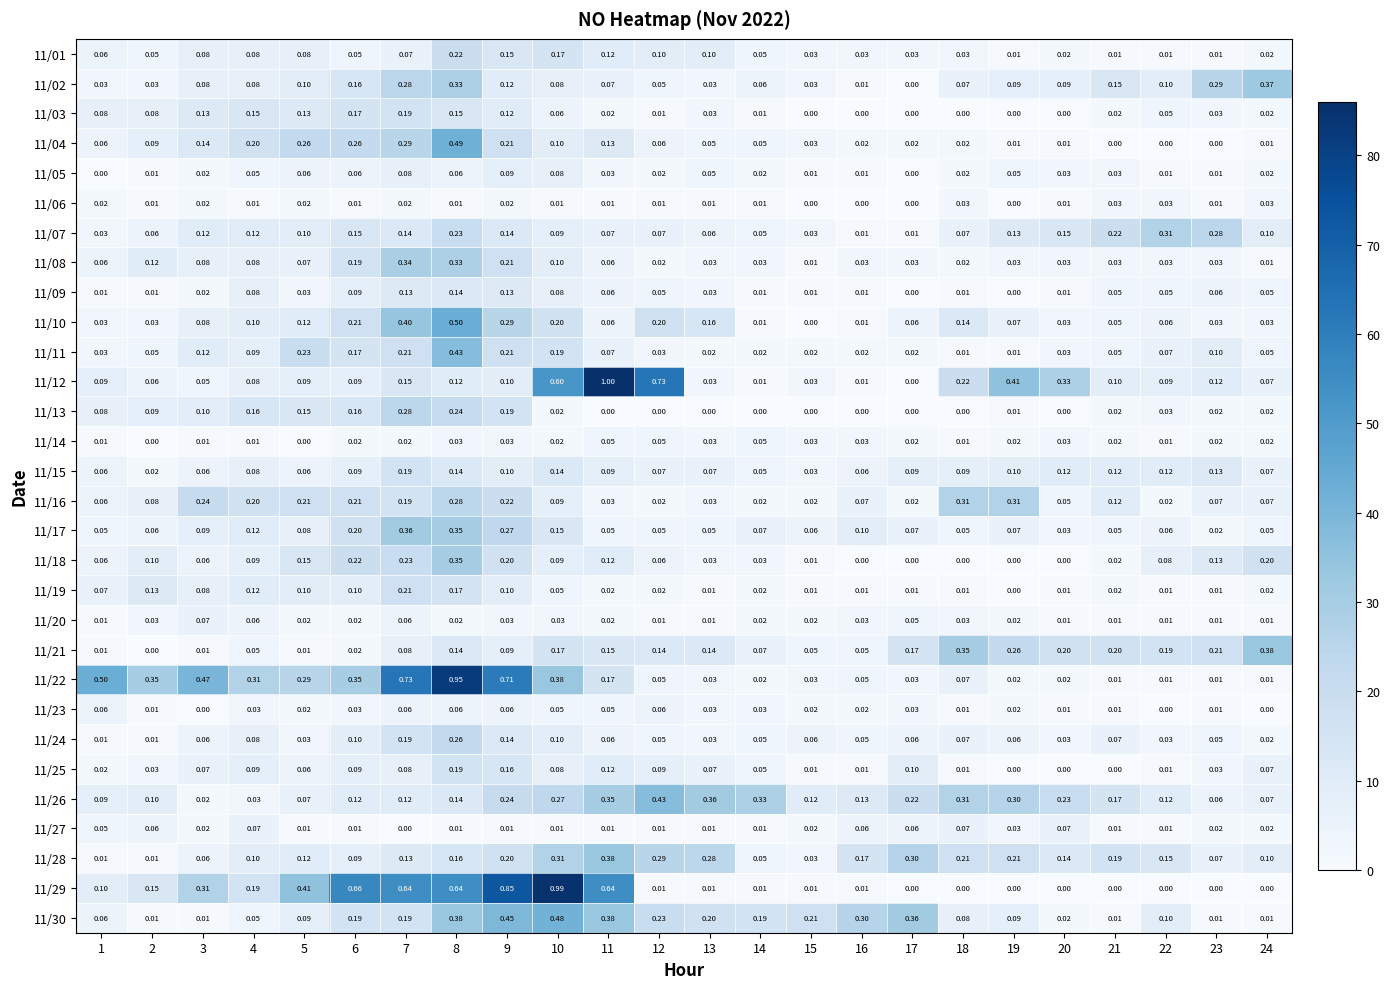

Is the value of 11/20 at 24 greater than the value of 11/02 at 7?

No